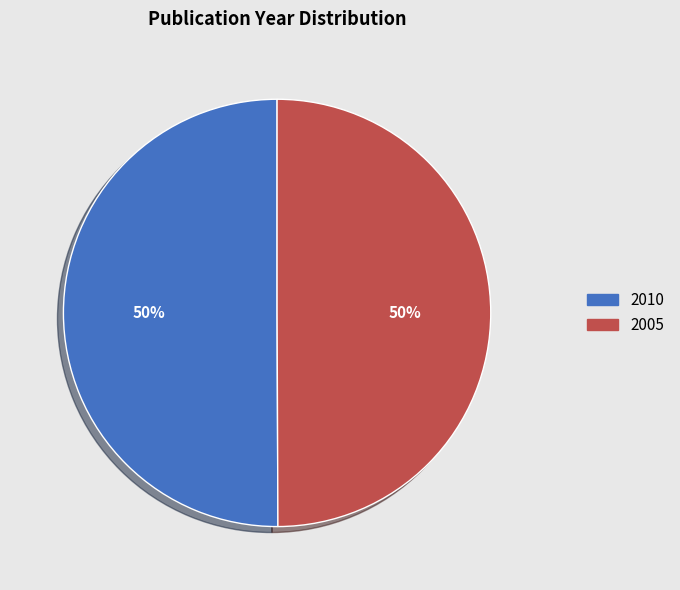

To the nearest percent, what is the average slice percentage?

50%